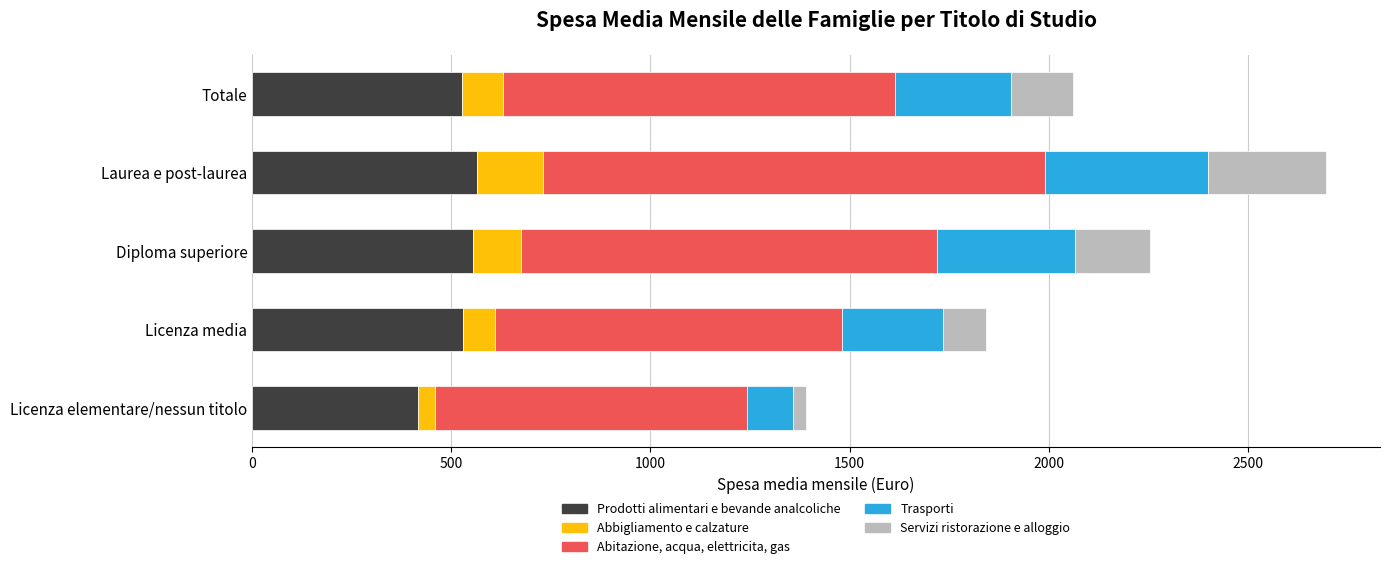

What is the average value of the Prodotti alimentari e bevande analcoliche series?

518.5